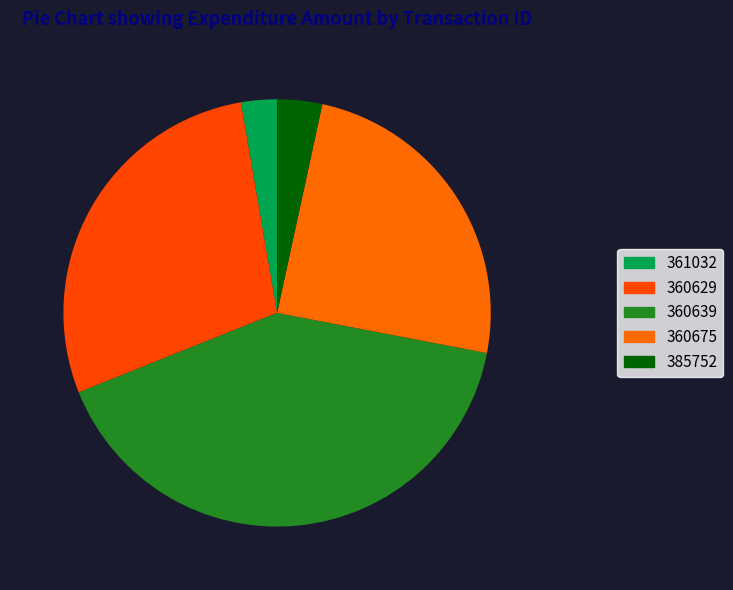

Count the number of slices in the pie.

5